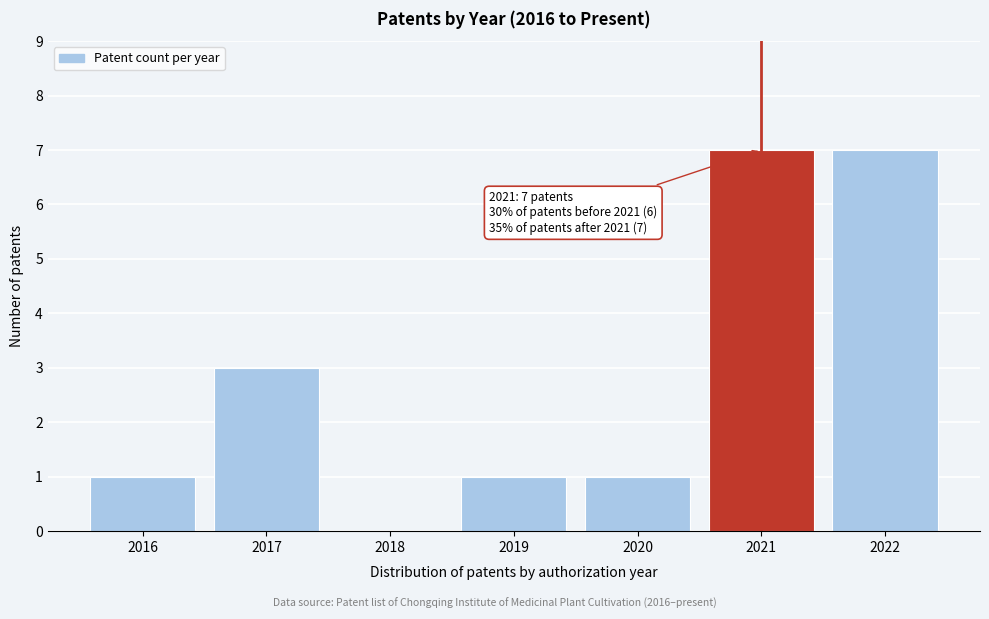

The value at 2018 is 0. True or false?

True